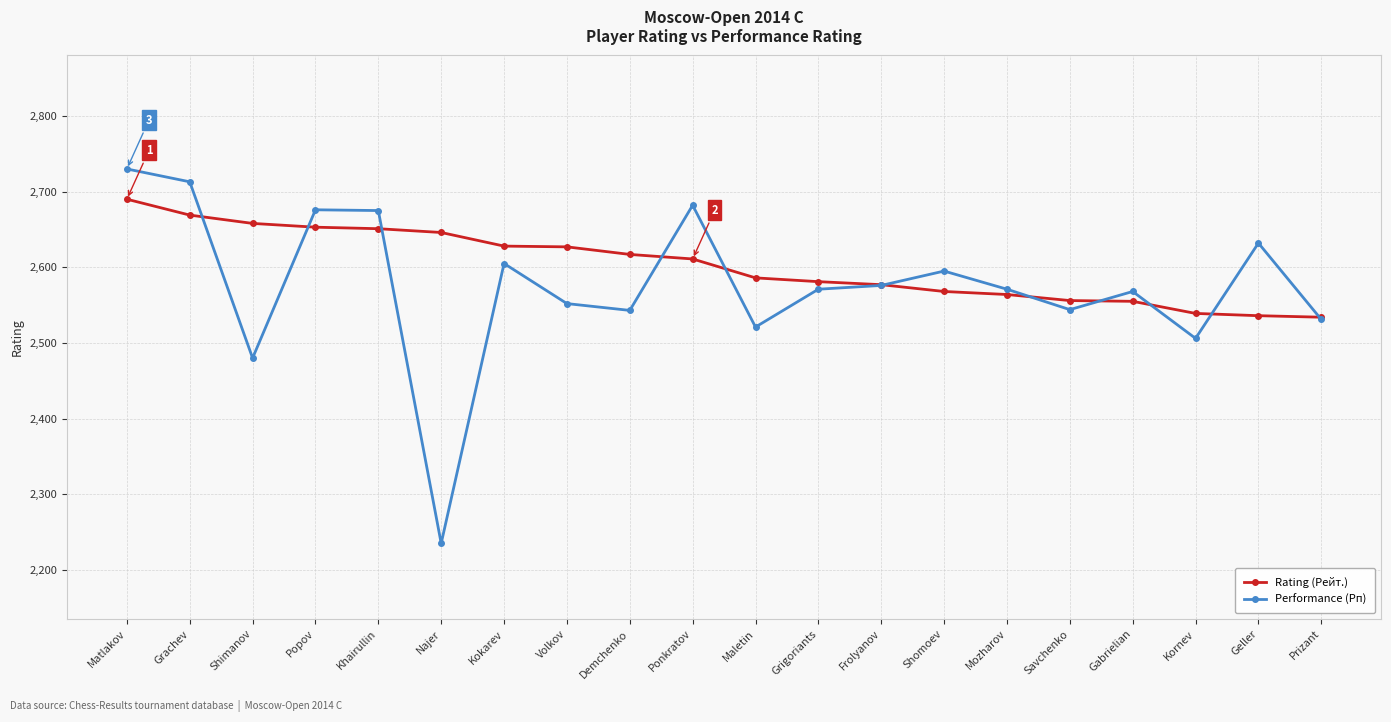

At which category is the sum across all series the highest?

Matlakov